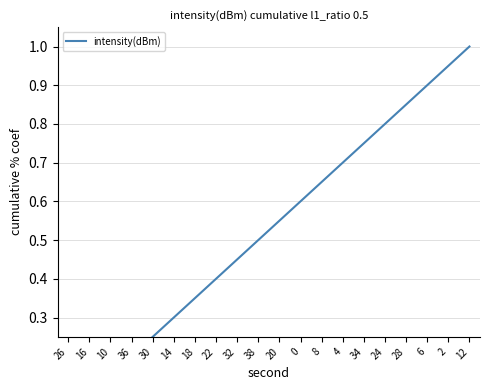

What position from the right is 34?

6